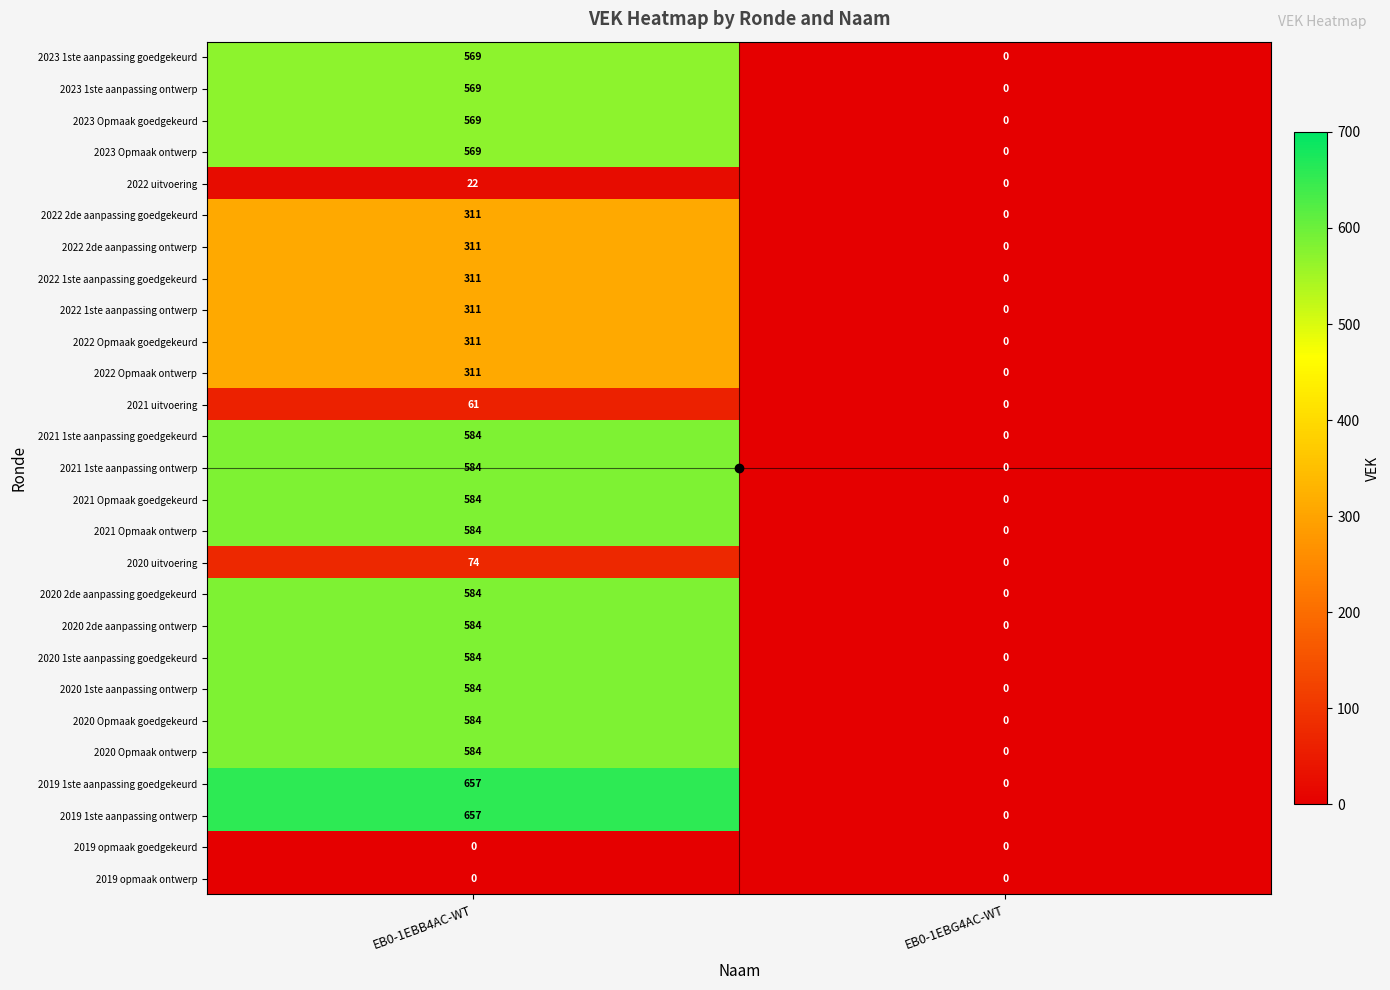

The 2022 2de aanpassing ontwerp series shows -100 at EB0-1EBG4AC-WT. True or false?

False